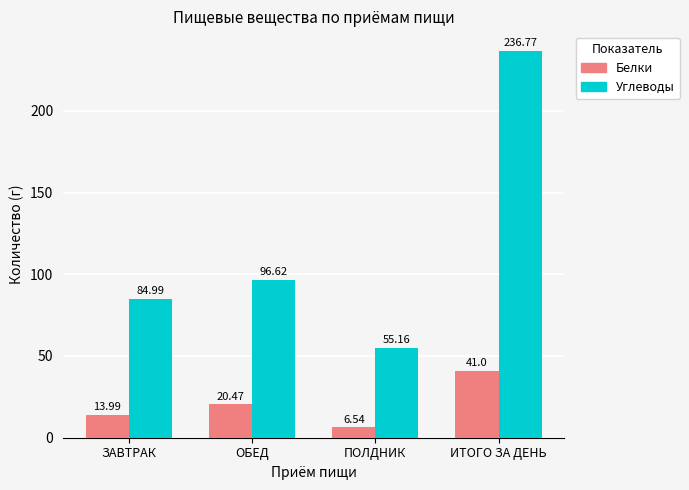

What is the difference between the maximum and minimum values in the Углеводы series?

181.6